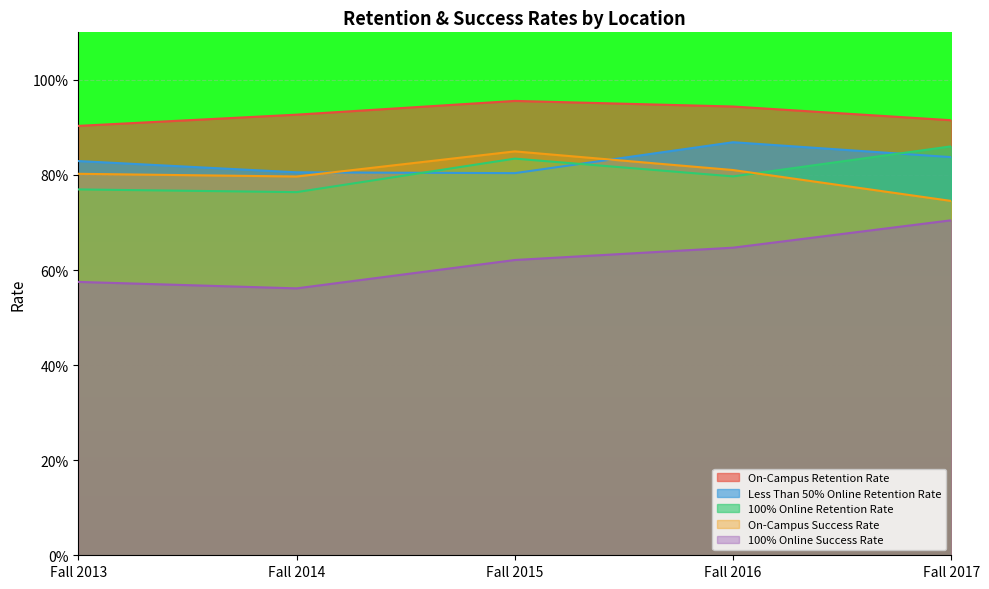

How many categories are shown in the chart?

5